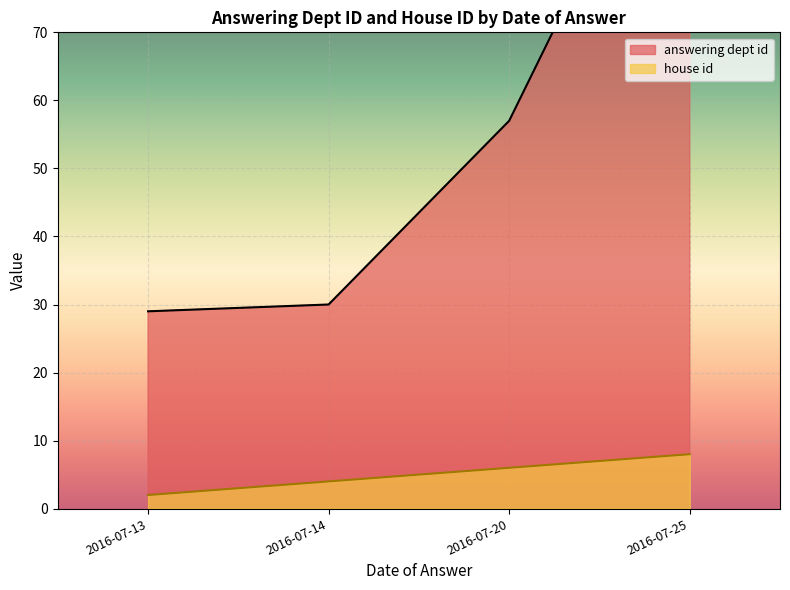

At which label does answering dept id reach its peak?

2016-07-25